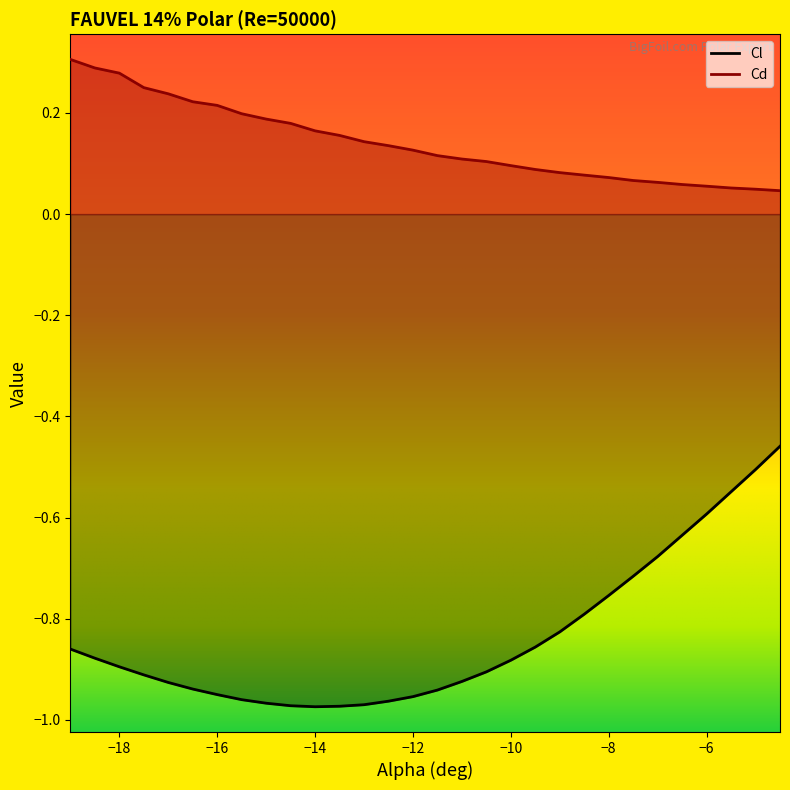

True or false: Cl has a value of -1.0 at -15.0.

True